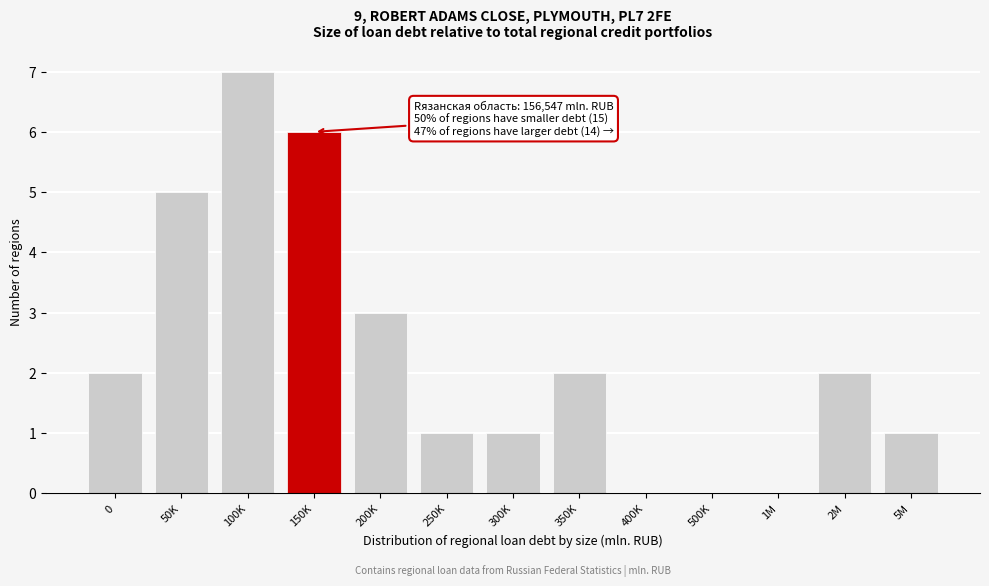

Reading right to left, list all the values displayed in this chart.

5M=1	2M=2	1M=0	500K=0	400K=0	350K=2	300K=1	250K=1	200K=3	150K=6	100K=7	50K=5	0=2